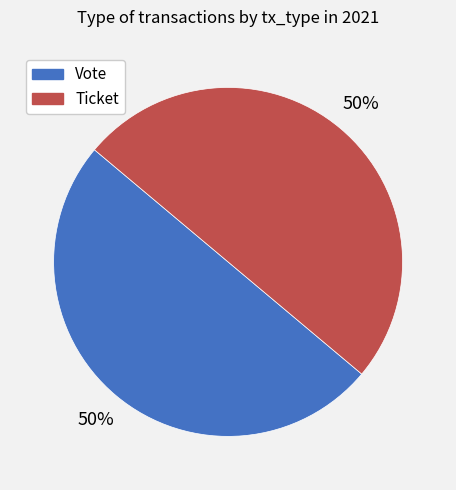

Is the sum of Ticket and Vote greater than half?

Yes